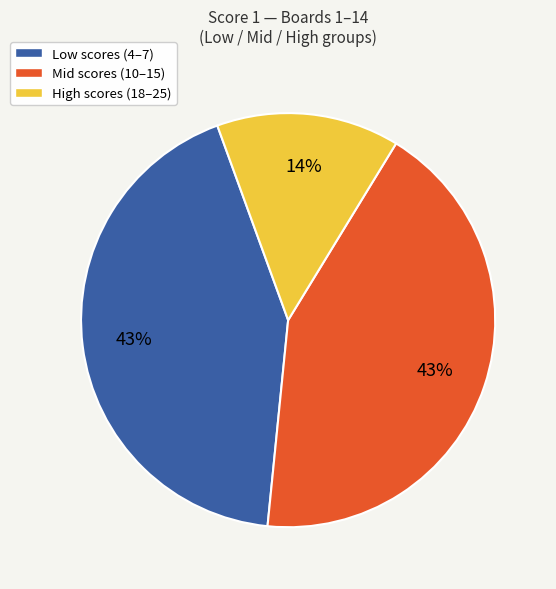

Is it true that Mid scores (10–15) is 30% of the pie?

False